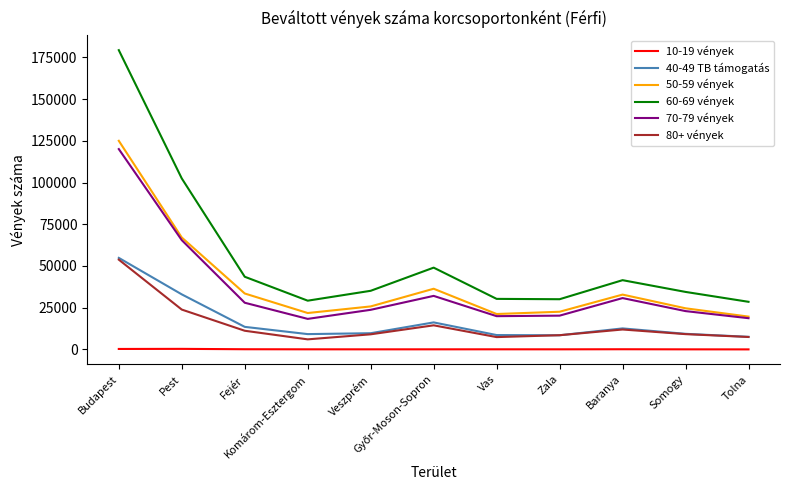

How many categories are shown in the chart?

11